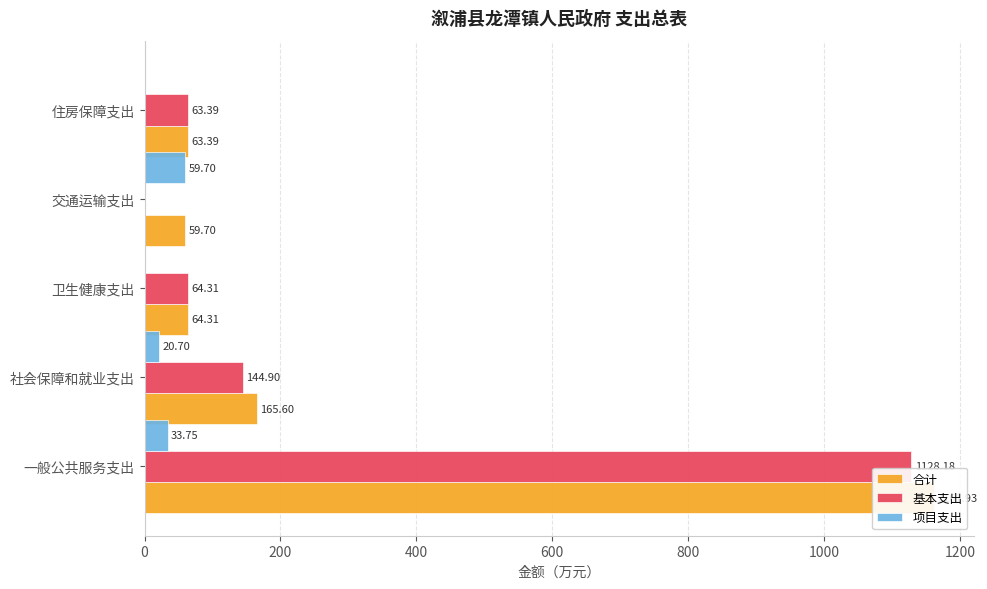

List the series in order of their peak value, highest first.

合计, 基本支出, 项目支出